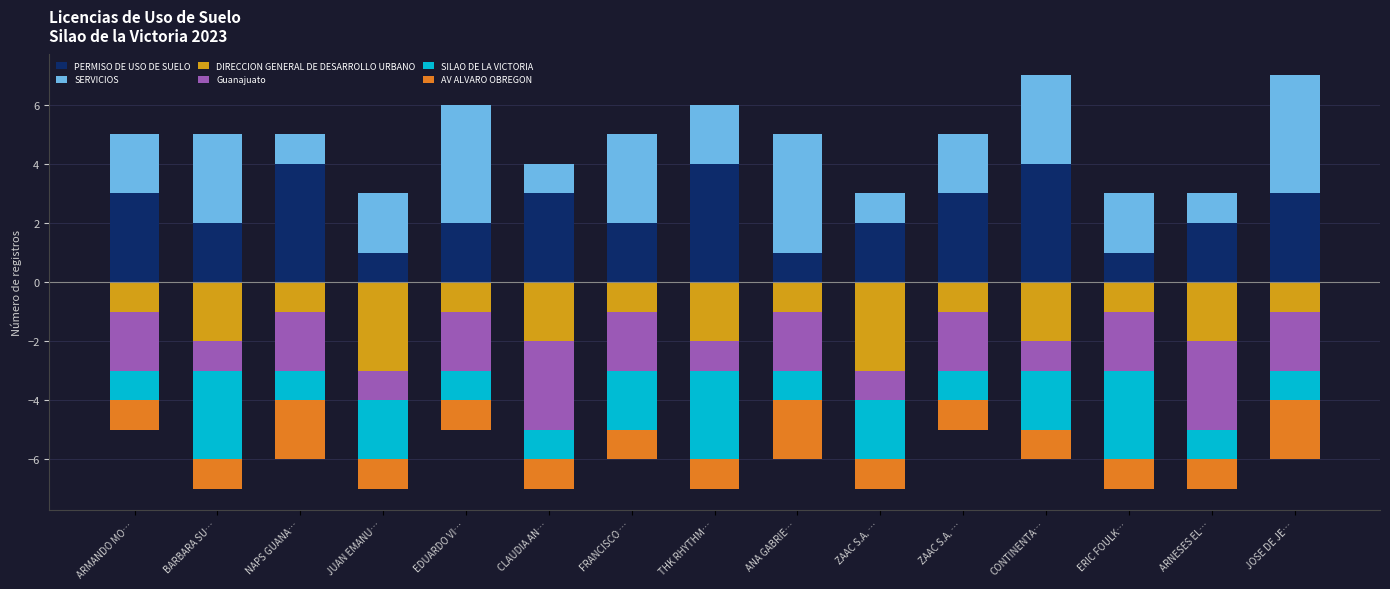

Between CONTINENTA… and FRANCISCO …, which is larger?

CONTINENTA…